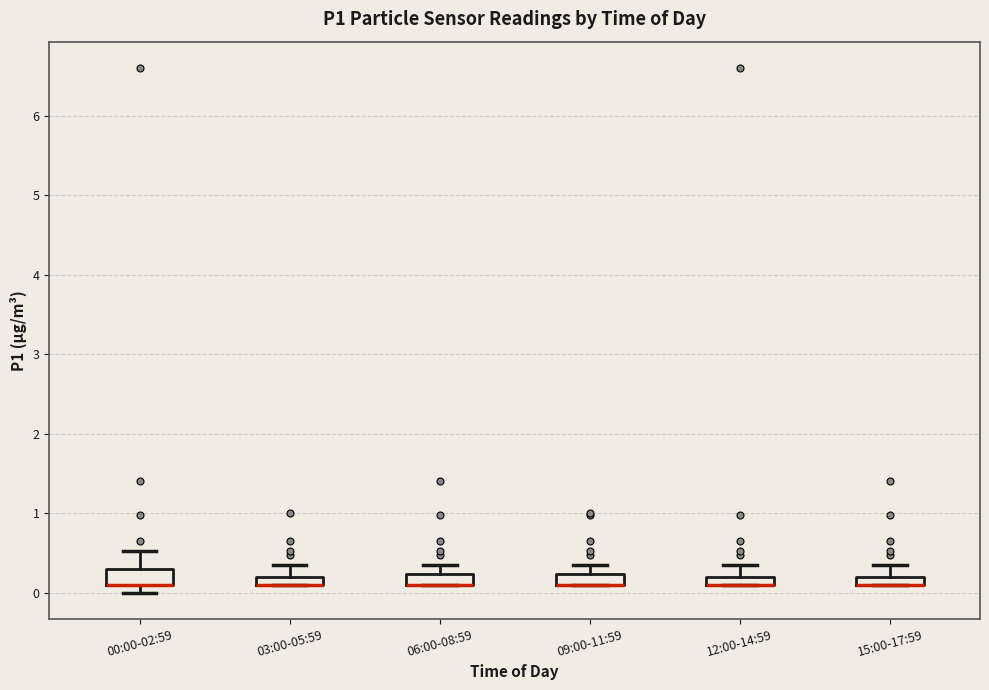

Where does the upper whisker of the box for 06:00-08:59 end on the y-axis? The values are not printed on the chart, so give them approximately, as read against the axis.

0.4